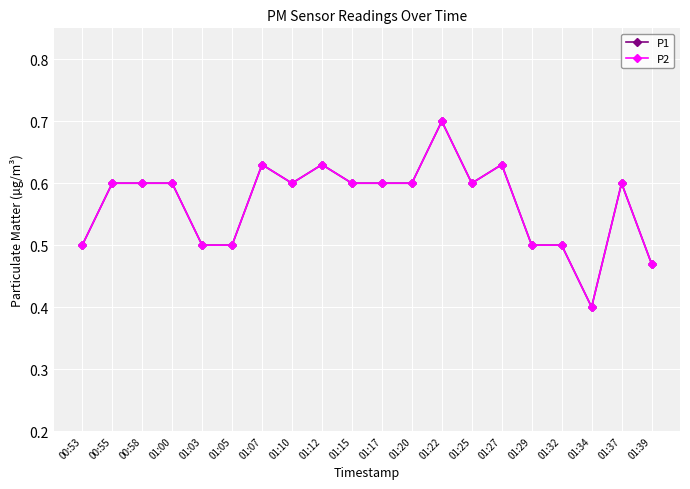

Which series has the largest total across all categories?

P1